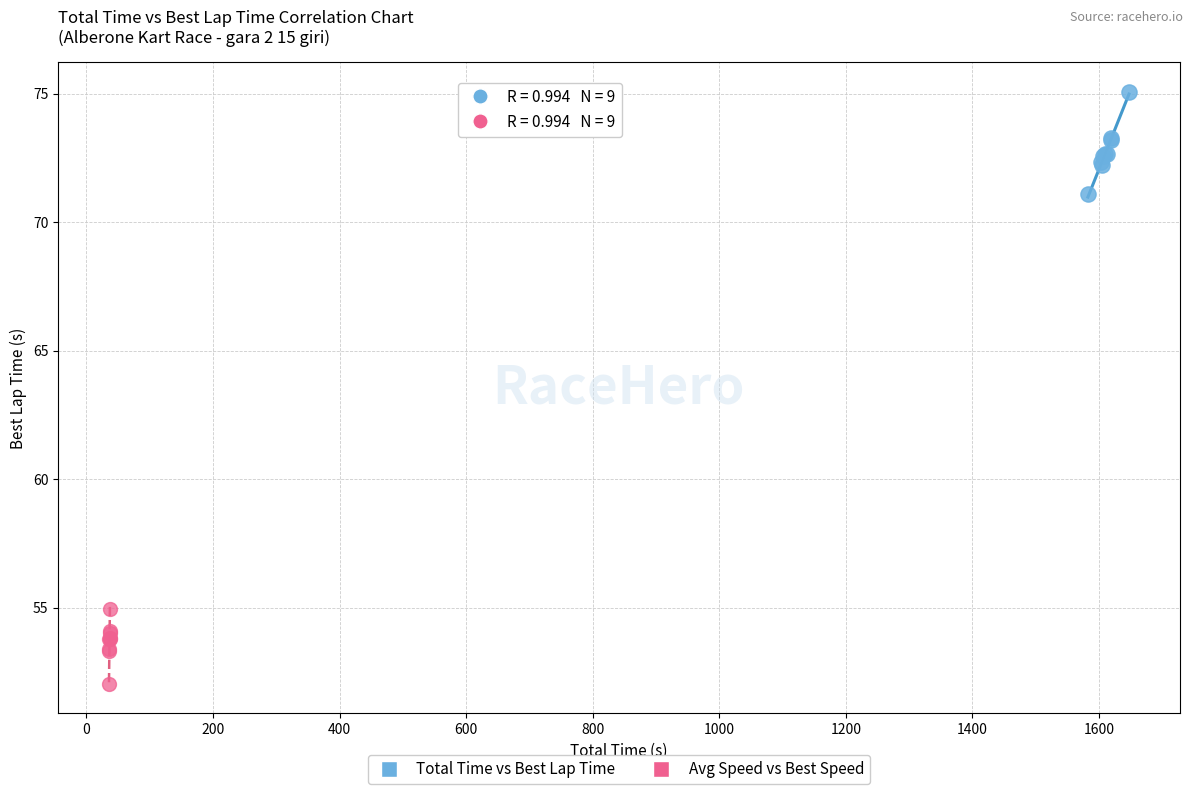

Which series reaches the maximum Y coordinate?

Total Time vs Best Lap Time